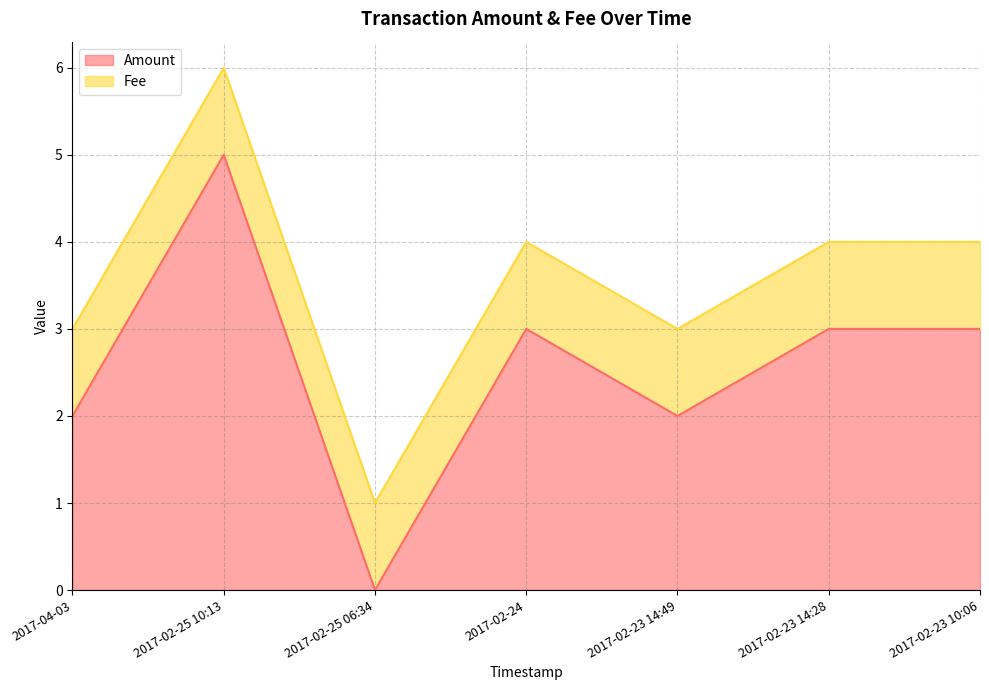

What is the difference between the second highest and minimum values?

3